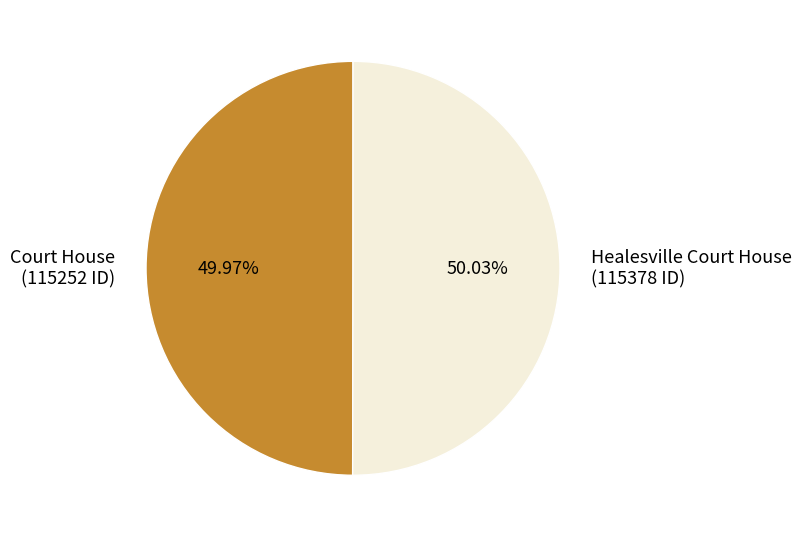

True or false: Court House accounts for 56% of the total.

False